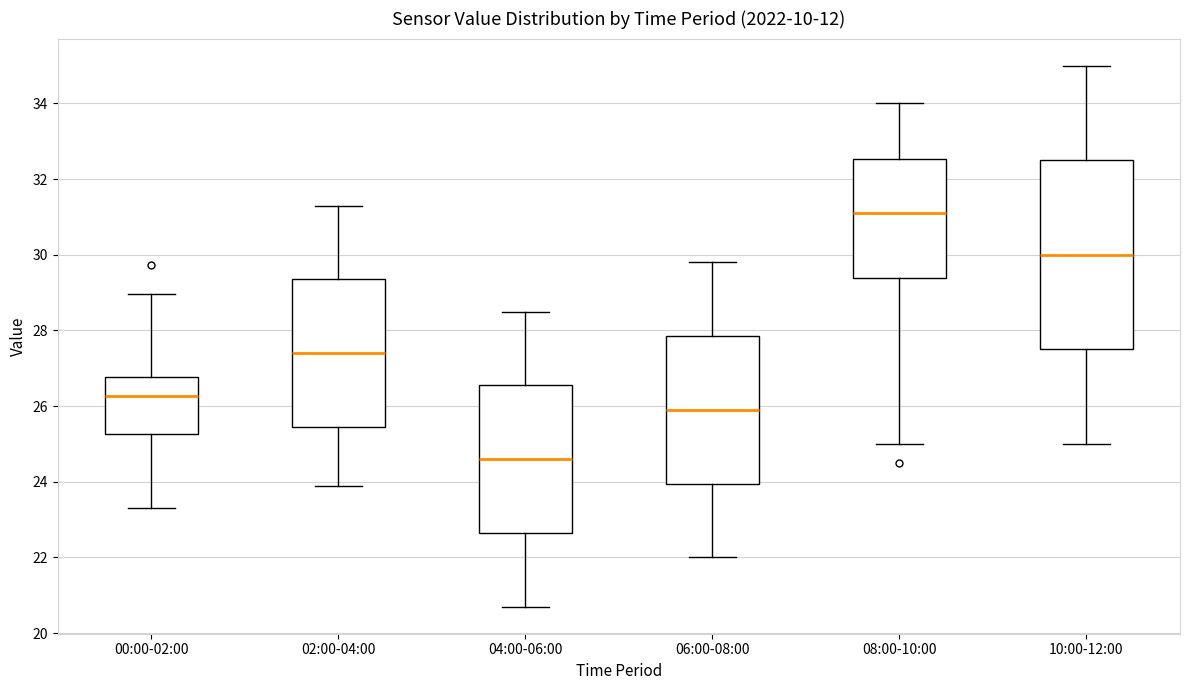

Reading left to right, transcribe this box plot: for each box, give where its median line is, the range the box spans, and where its two whiskers end, as read against the y-axis. The values are not printed on the chart, so give them approximately, as read against the axis.

00:00-02:00: median 26.2, box 25.2 to 26.8, whiskers 23.4 to 29.0
02:00-04:00: median 27.4, box 25.4 to 29.4, whiskers 24.0 to 31.4
04:00-06:00: median 24.6, box 22.6 to 26.6, whiskers 20.8 to 28.6
06:00-08:00: median 26.0, box 24.0 to 27.8, whiskers 22.0 to 29.8
08:00-10:00: median 31.2, box 29.4 to 32.6, whiskers 25.0 to 34.0
10:00-12:00: median 30.0, box 27.6 to 32.6, whiskers 25.0 to 35.0